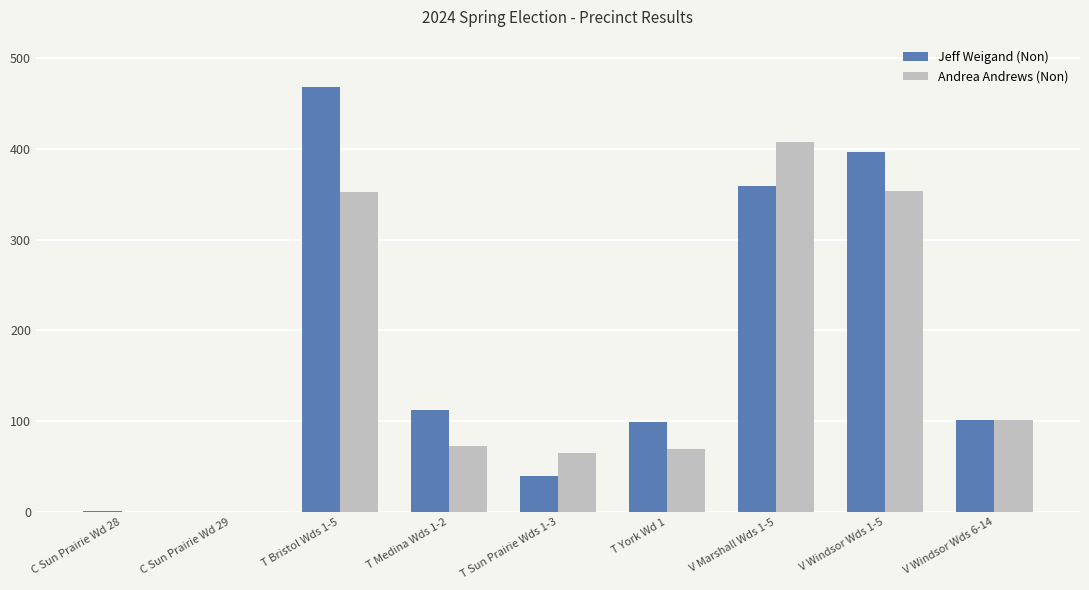

What is the maximum value shown in the chart?

468